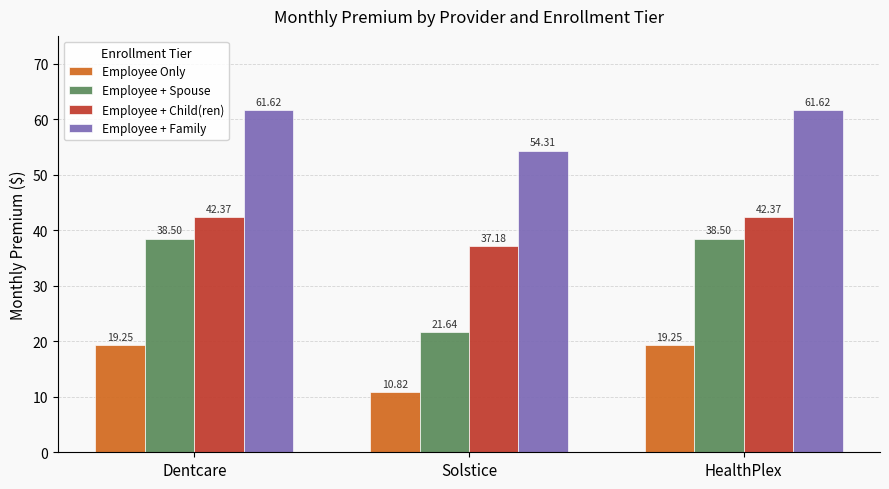

List the series in order of their overall mean, highest first.

Employee + Family, Employee + Child(ren), Employee + Spouse, Employee Only